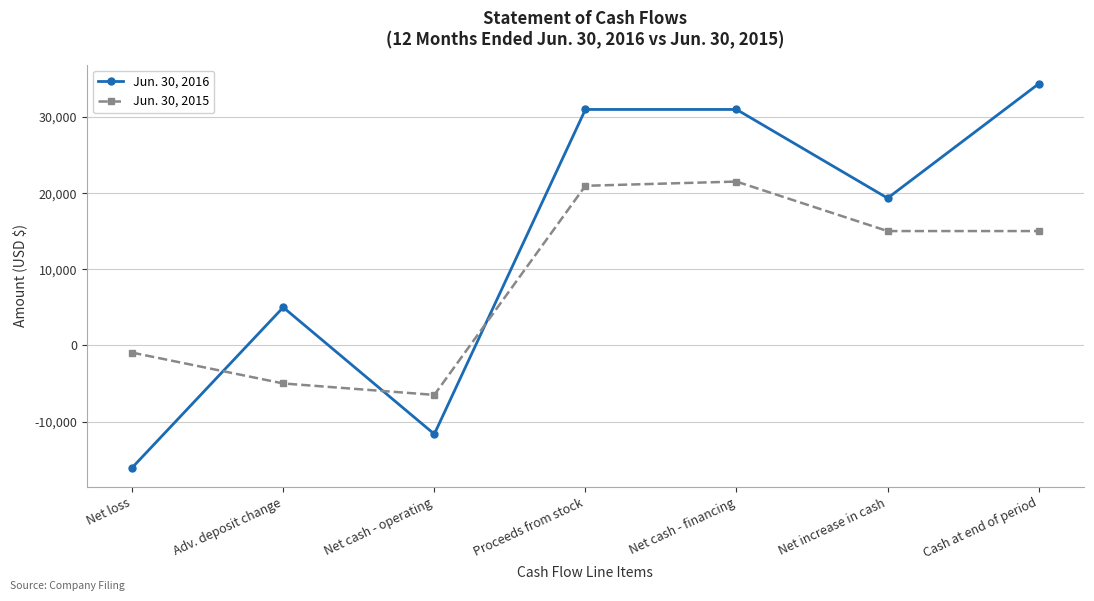

How many negative values does the Jun. 30, 2016 series have?

2